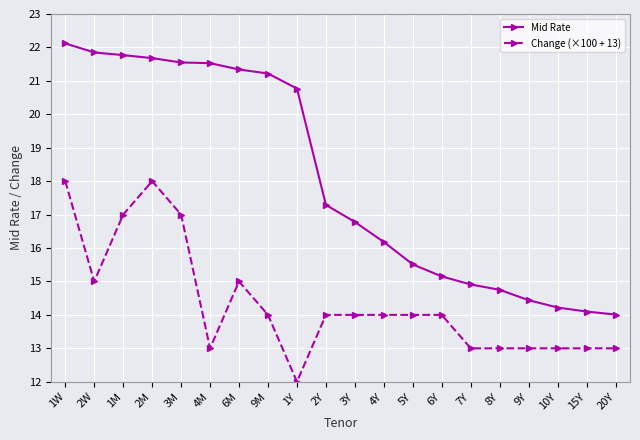

What is the label of the 14th point from the right?

6M